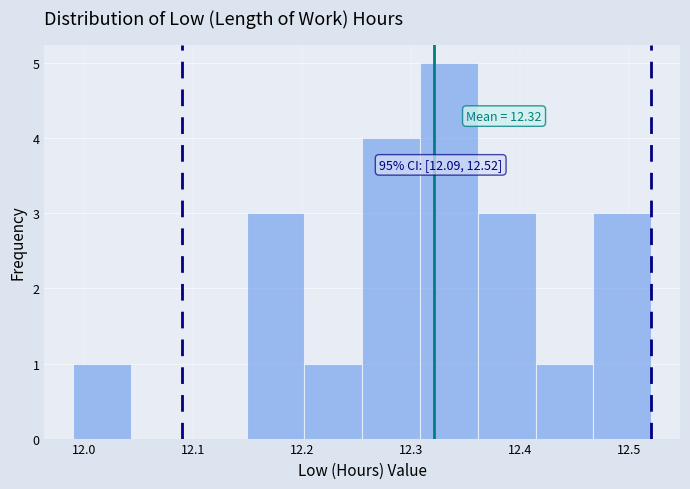

Which range on the x-axis has the tallest bar?

12.308 to 12.361